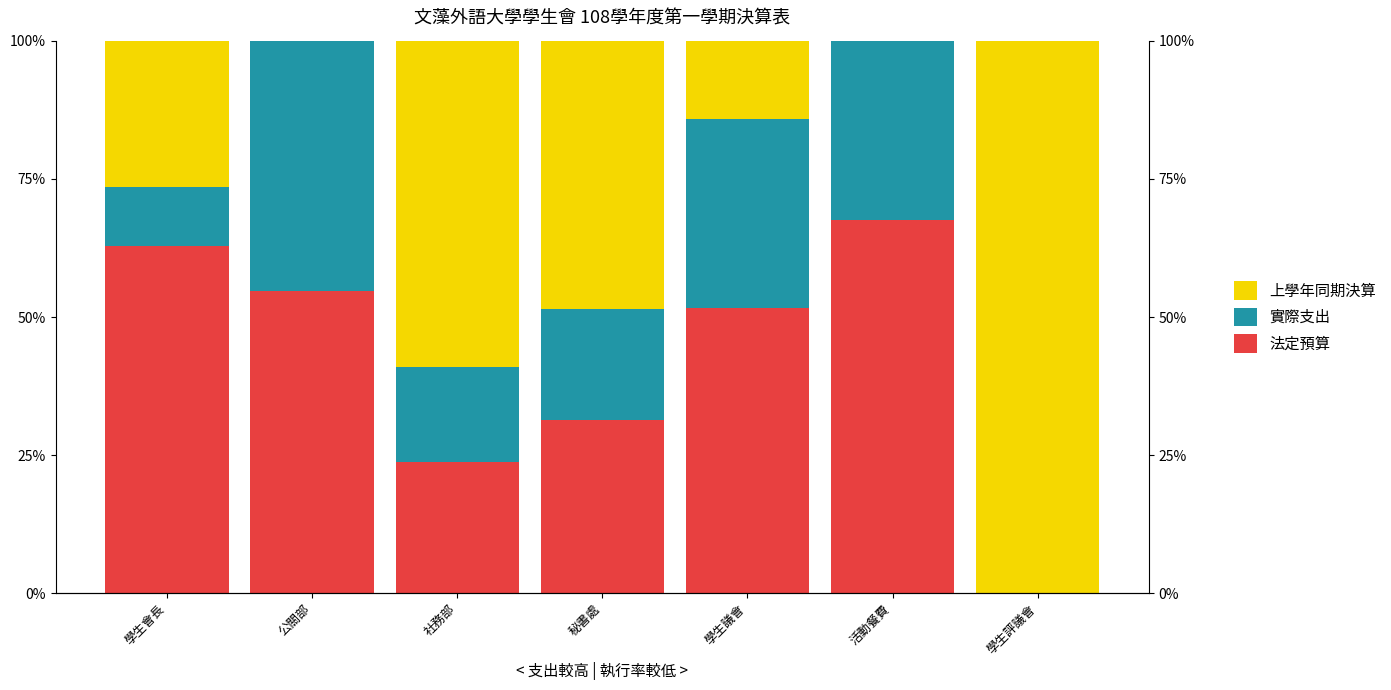

What is the value of the 法定預算 bar at the 4th from the left?

31.4